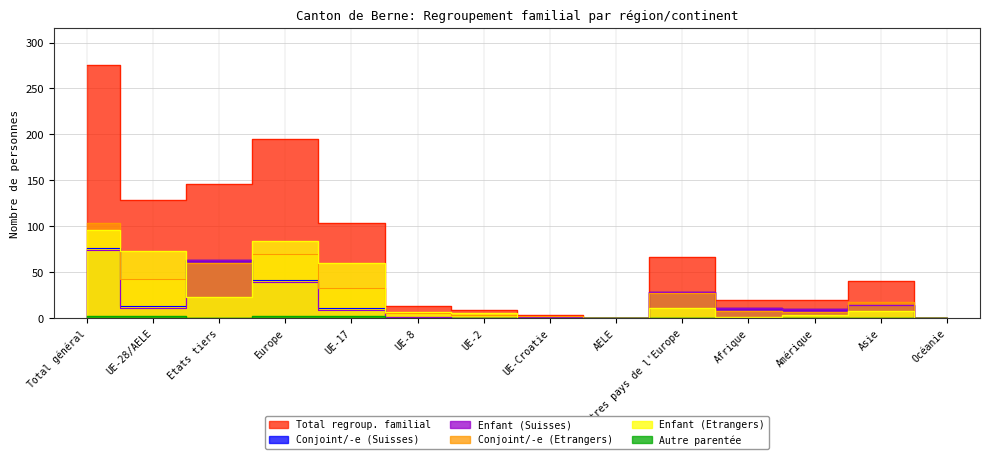

What is the label of the 2nd point from the right?

Asie